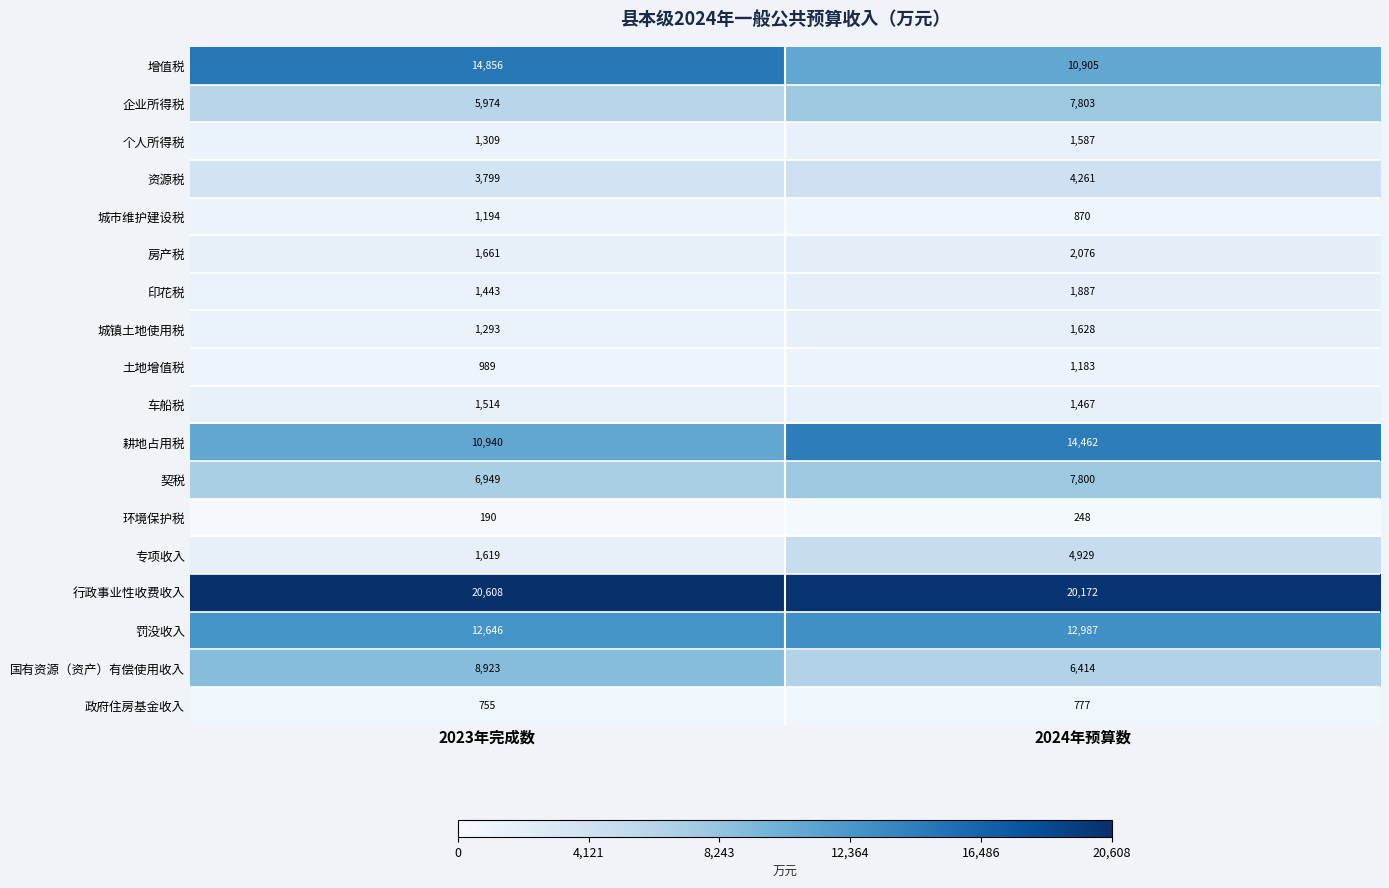

Rank the series at 2023年完成数 from lowest to highest value.

环境保护税, 政府住房基金收入, 土地增值税, 城市维护建设税, 城镇土地使用税, 个人所得税, 印花税, 车船税, 专项收入, 房产税, 资源税, 企业所得税, 契税, 国有资源（资产）有偿使用收入, 耕地占用税, 罚没收入, 增值税, 行政事业性收费收入